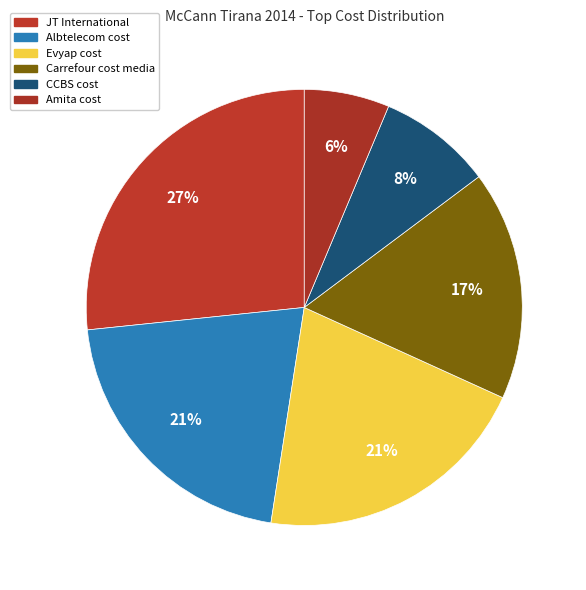

How many segments does this pie chart have?

6